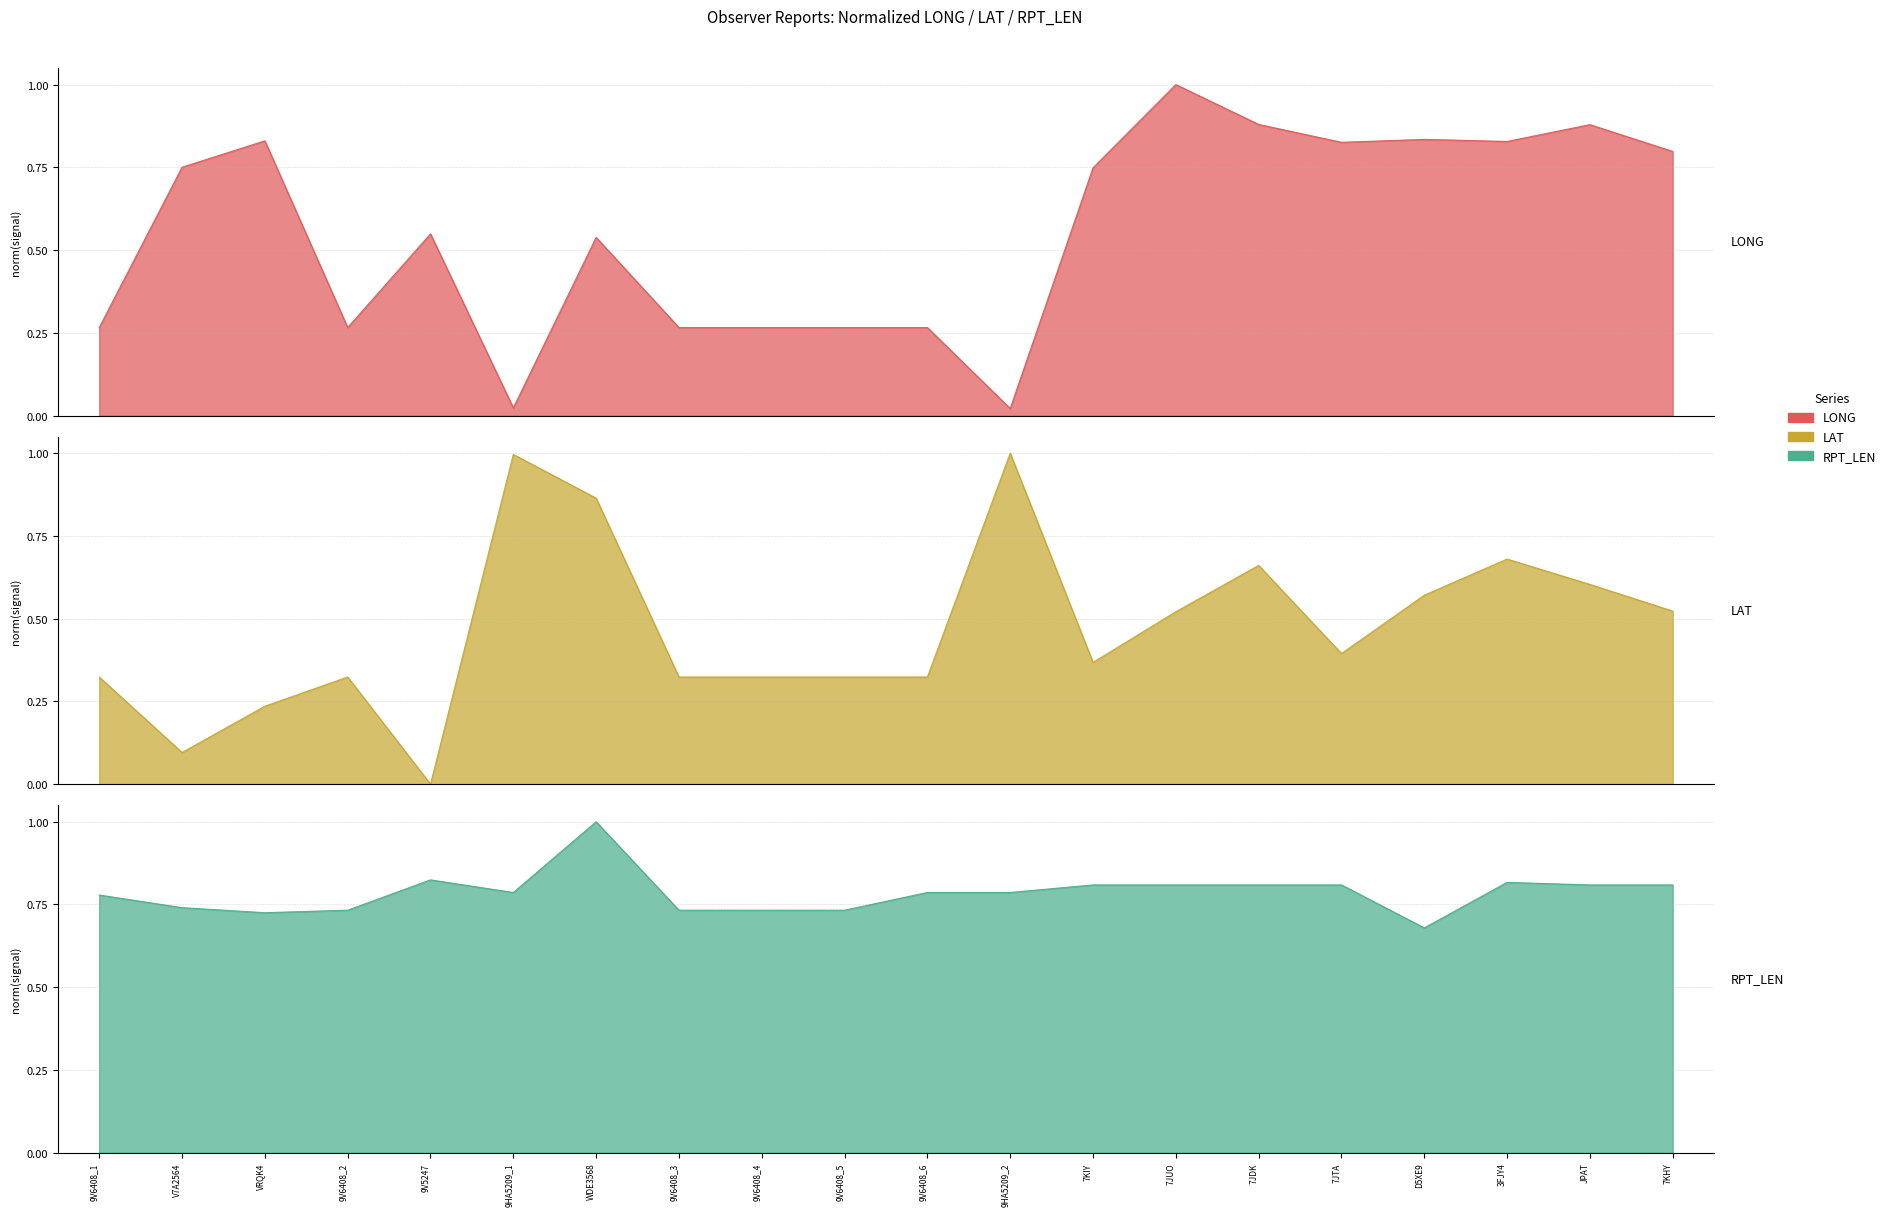

The value of LONG at 9HA5209_2 is 0.0. True or false?

False